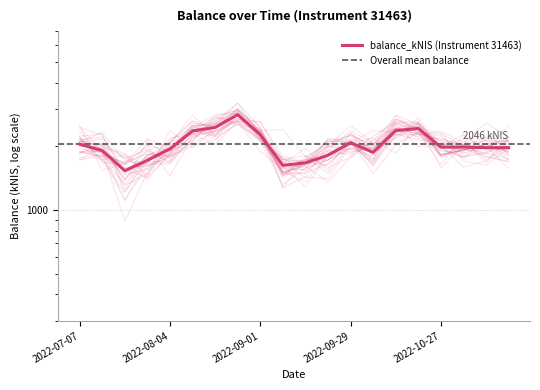

Reading left to right, what are all the values shown in this chart?

2047.8	1909.1	1535.3	1717.6	1946.6	2364.1	2455.6	2823.0	2269.8	1627.3	1670.4	1816.0	2081.9	1873.6	2372.8	2429.7	1983.9	1984.9	1971.5	1972.5